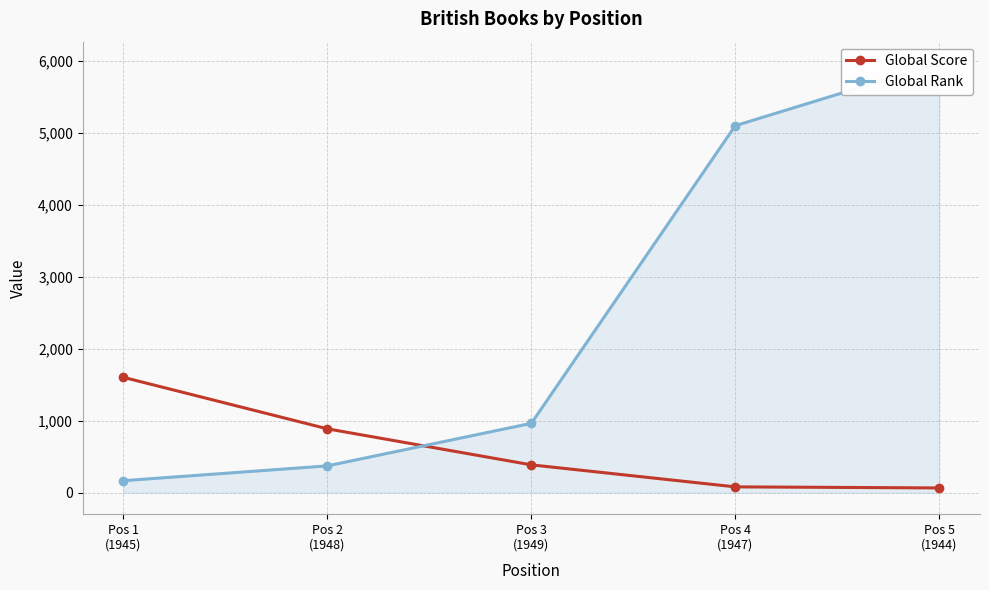

What is the difference between the maximum and second lowest values in the Global Rank series?

5601